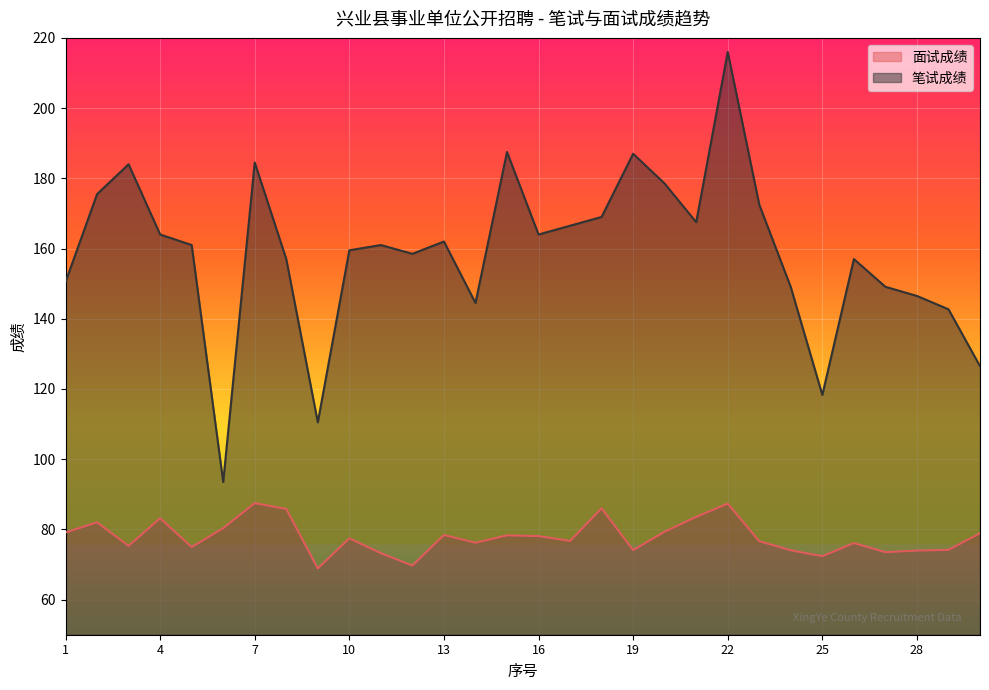

Which series has the largest total across all categories?

笔试成绩